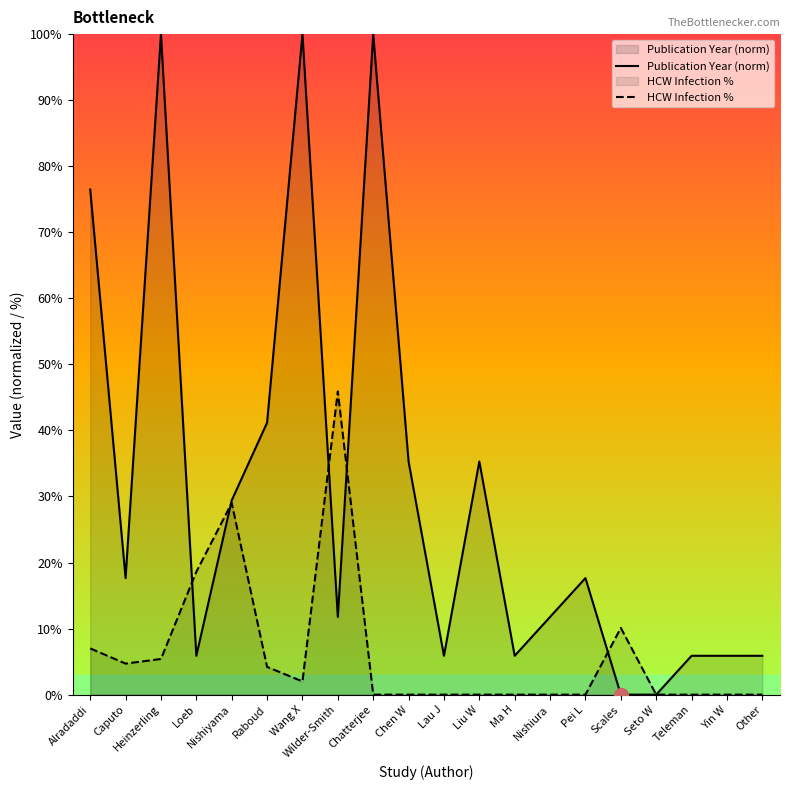

Where does the Publication Year (norm) series first go above 17?

Alradaddi